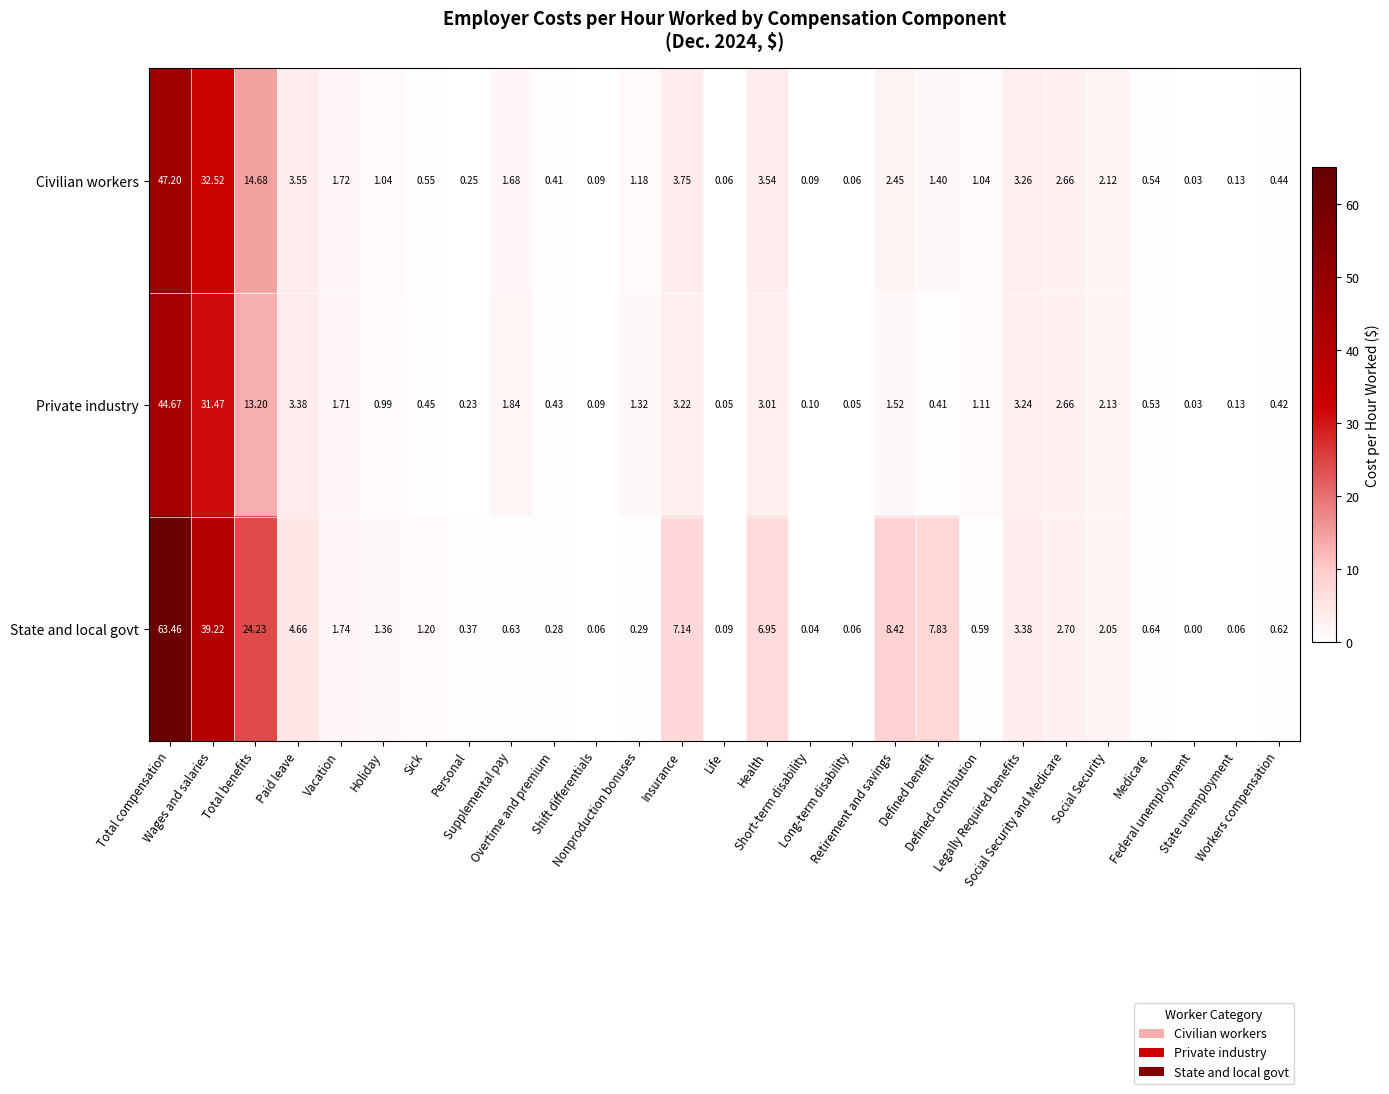

Rank the series by their maximum value, from lowest to highest.

Private industry, Civilian workers, State and local govt